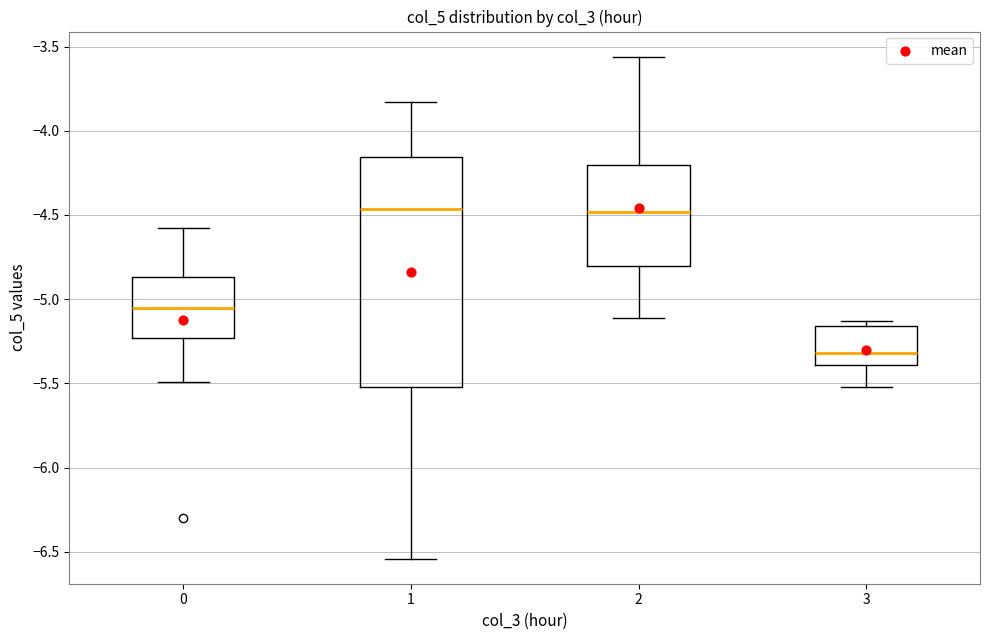

Where is the lower edge of the box at x = 2 on the y-axis? The values are not printed on the chart, so give them approximately, as read against the axis.

-4.80